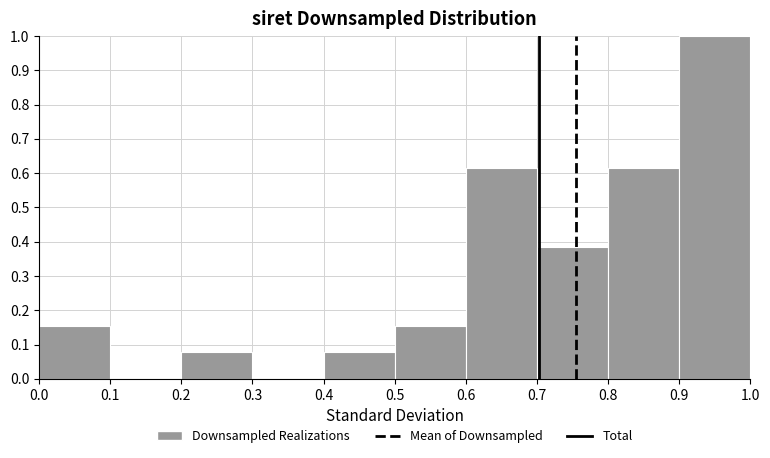

How tall is the bar that spans 0.8 to 0.9 on the x-axis? The values are not printed on the chart, so give them approximately, as read against the axis.

0.62